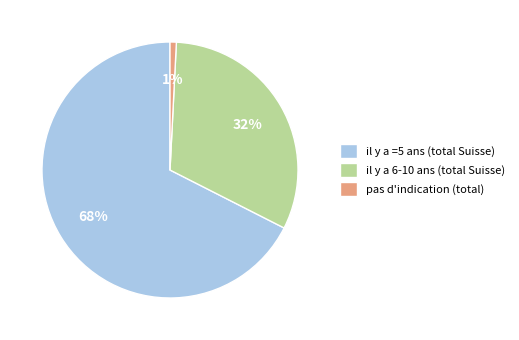

Approximately how many times larger is the value at il y a =5 ans (total Suisse) compared to il y a 6-10 ans (total Suisse)?

2.1